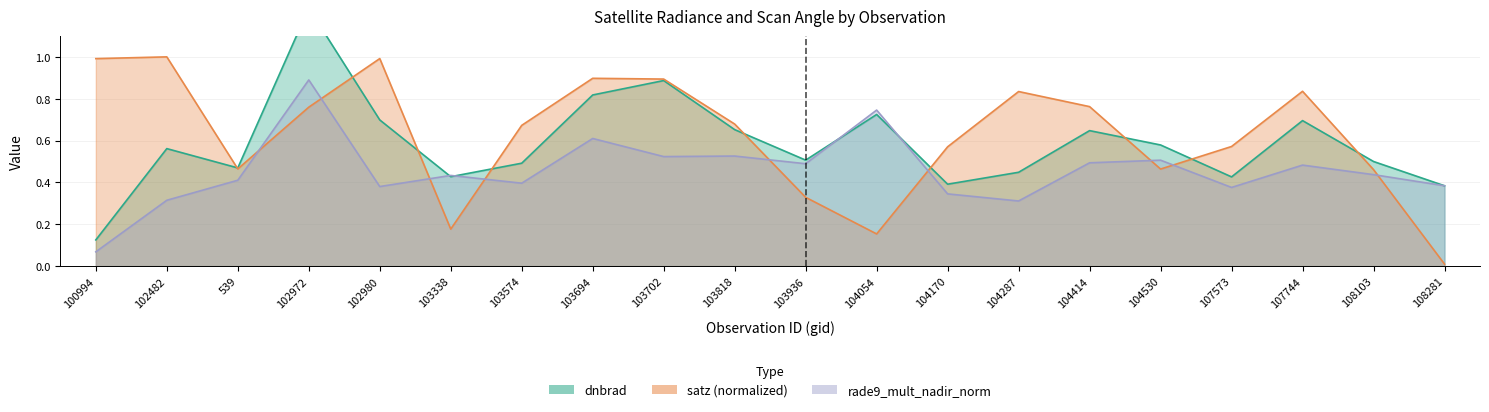

Which series has the widest spread of values?

dnbrad